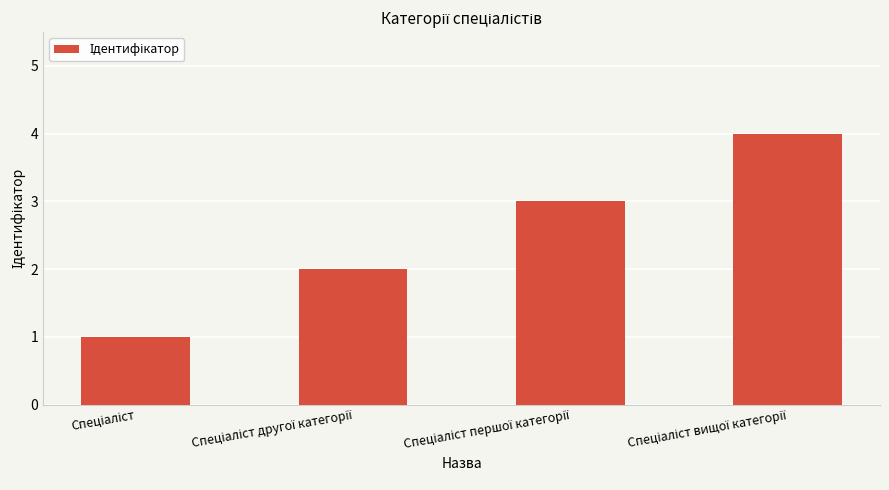

Count the number of data series in this chart.

1